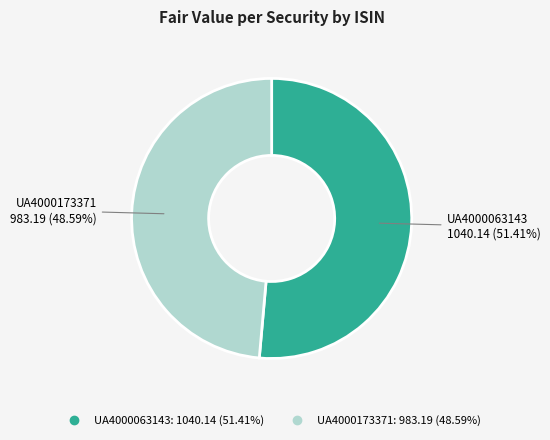

How many slices are in this pie chart?

2